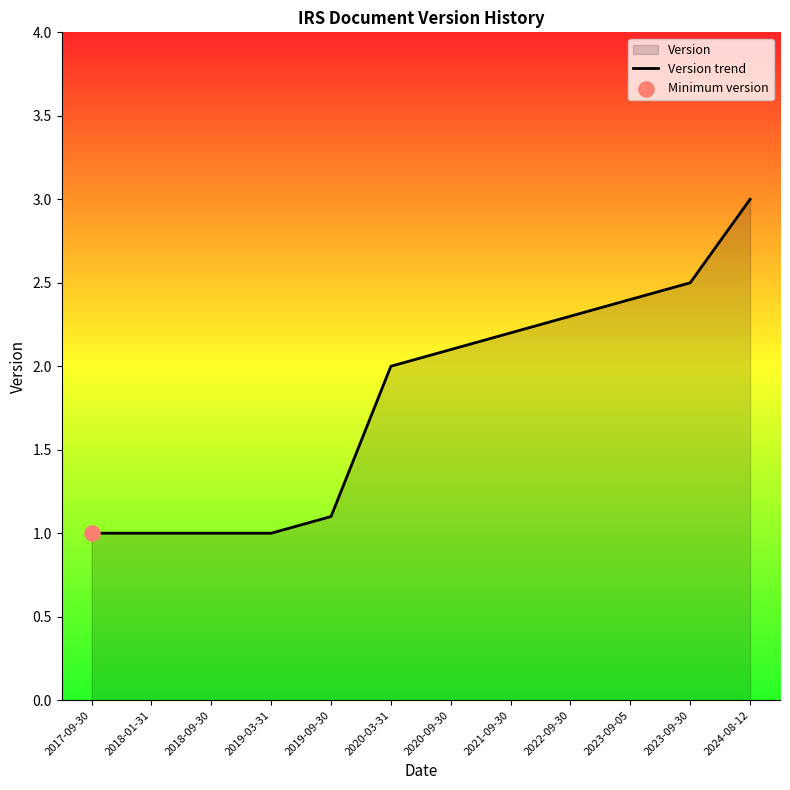

What is the ratio of the value at 2018-09-30 to the value at 2018-01-31?

1.0